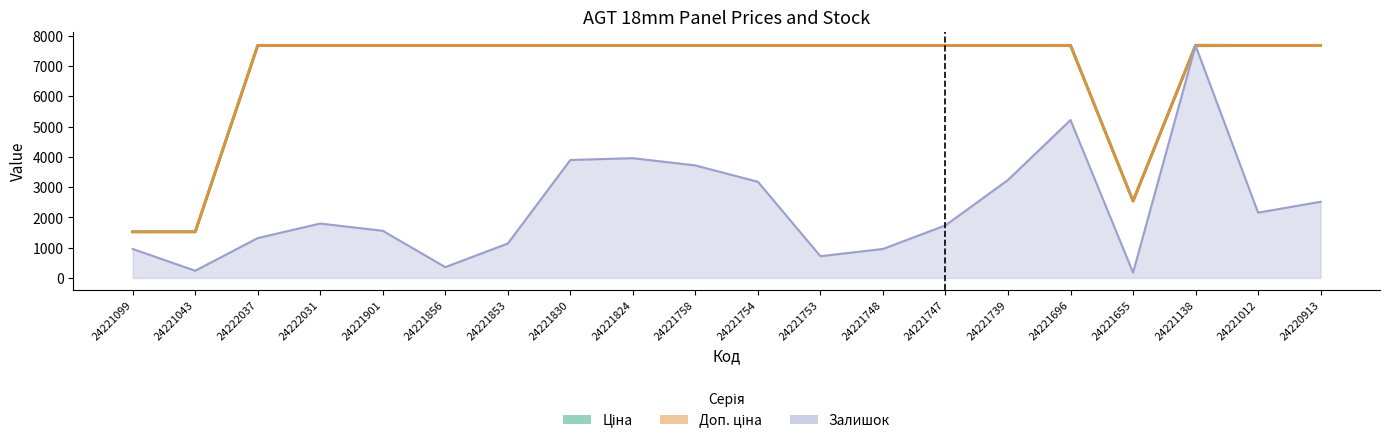

Which series has the largest total across all categories?

Доп. ціна